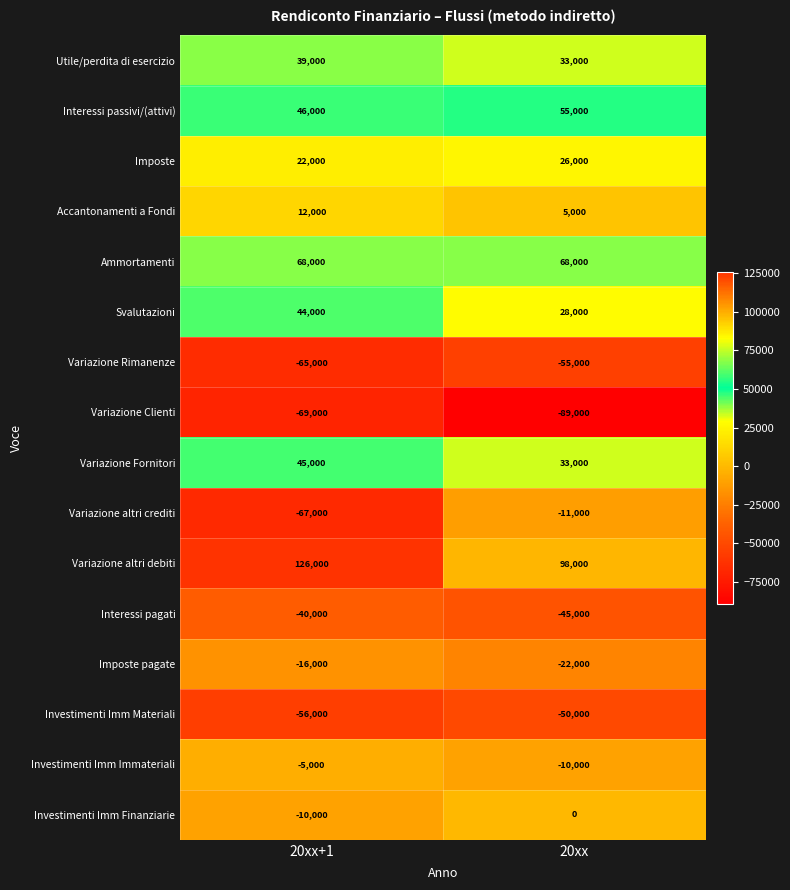

What is the difference between the highest and lowest values at 20xx+1?

195000